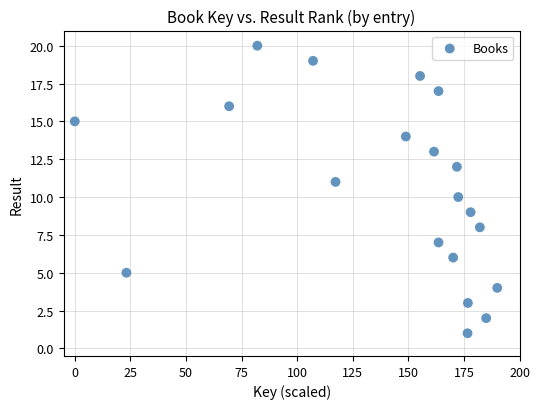

What is the range of Y values (max minus min)?

19